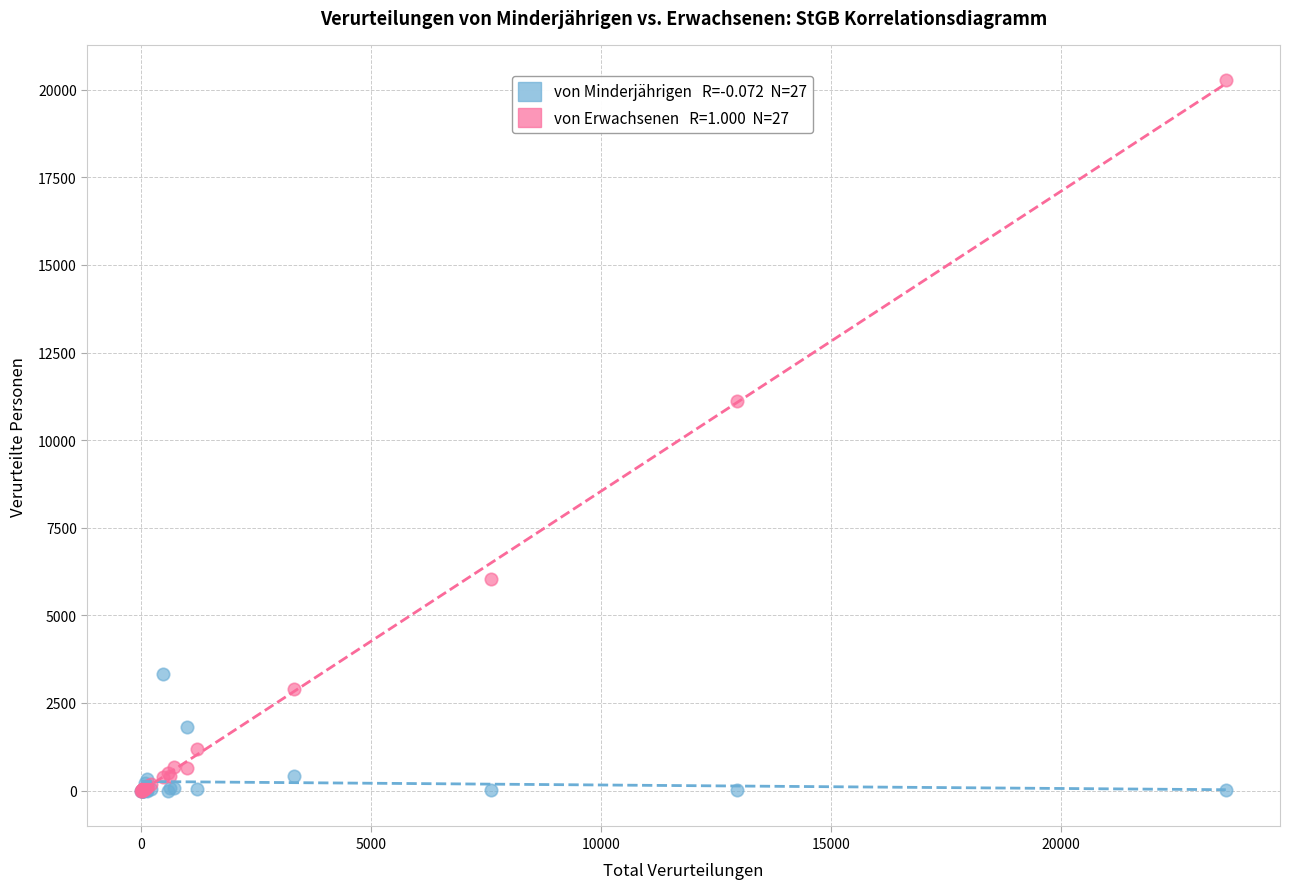

Across all series, what Y value is closest to 10134?

11131